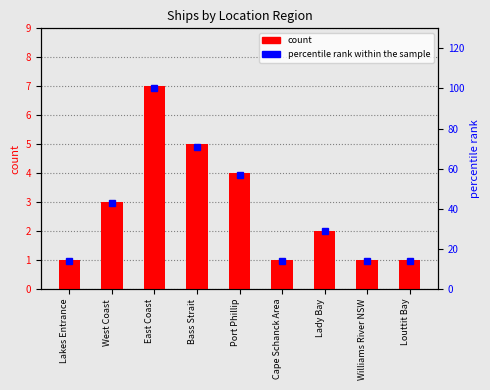

What is the sum of the count values at Louttit Bay and Lakes Entrance?

2